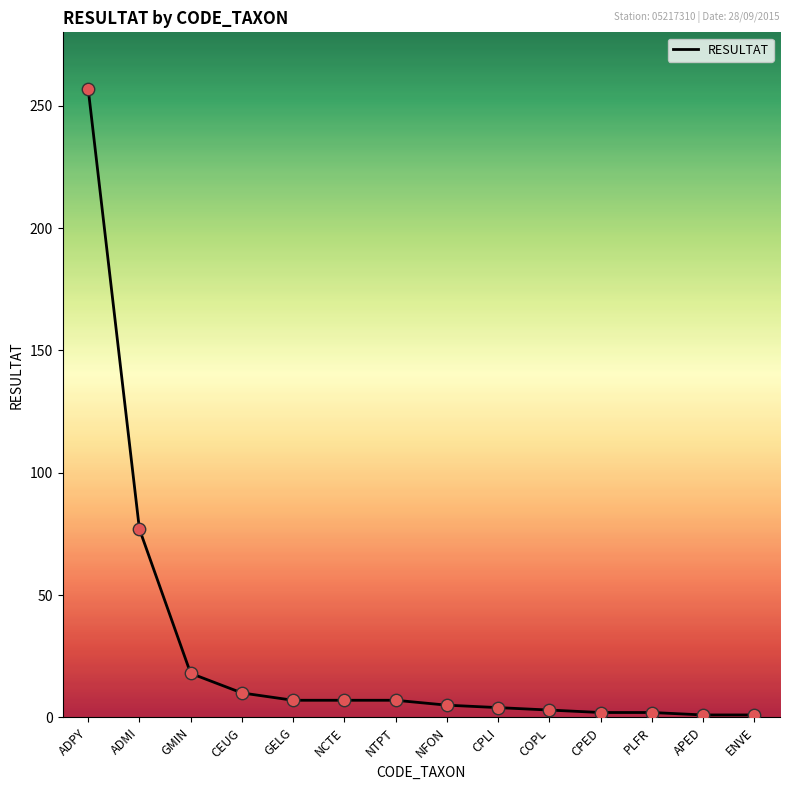

What is the change in value from GELG to ENVE?

-6